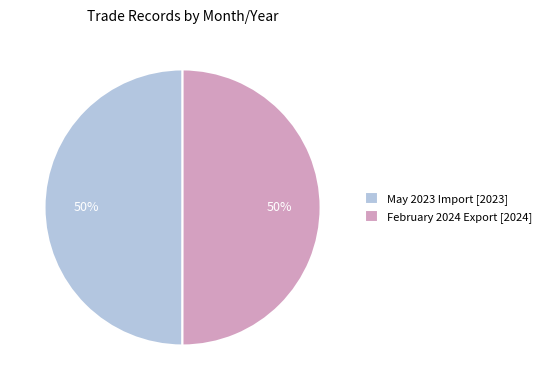

Is it true that May 2023 Import [2023] is 59% of the pie?

False